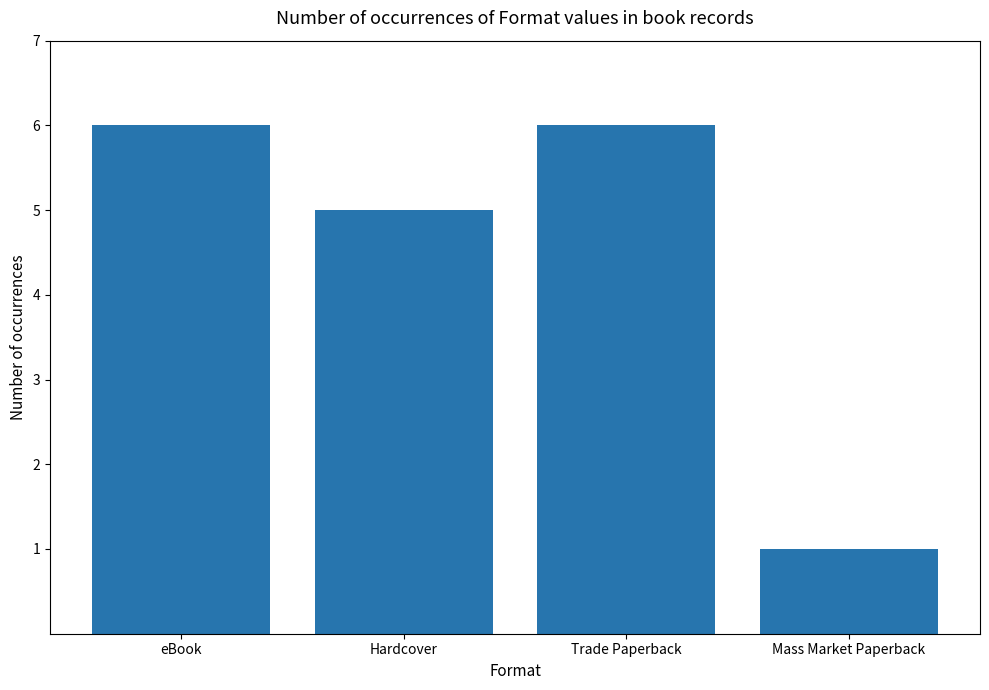

What is the smallest value displayed?

1